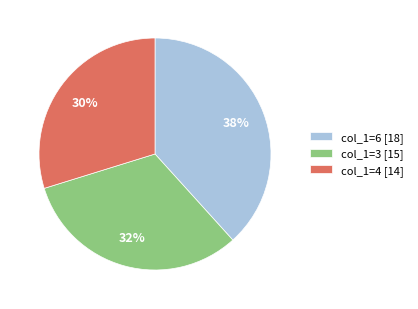

To the nearest percent, what is the average slice percentage?

33%